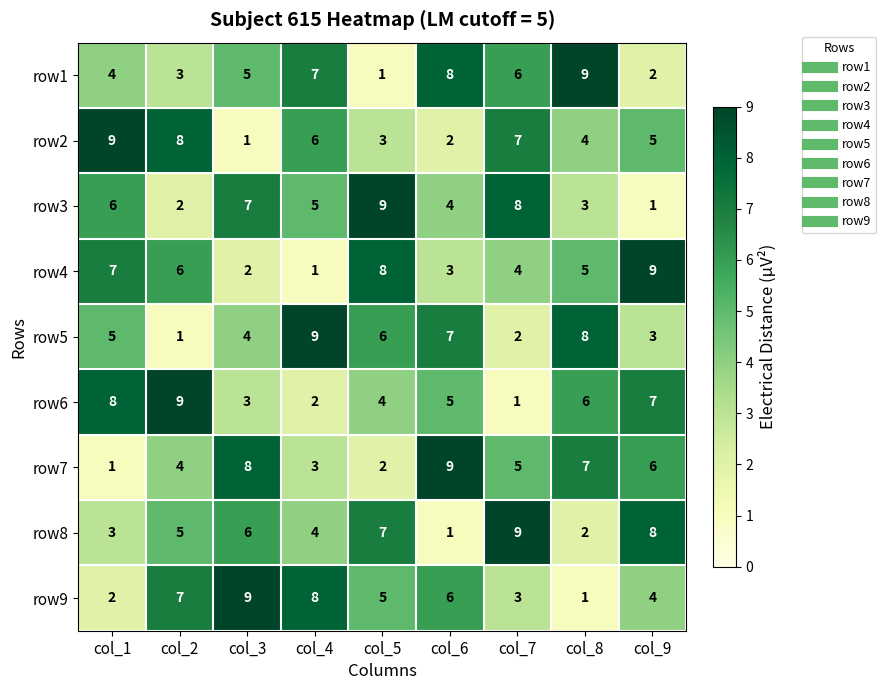

What is the sum of the row9 values at col_8 and col_9?

5